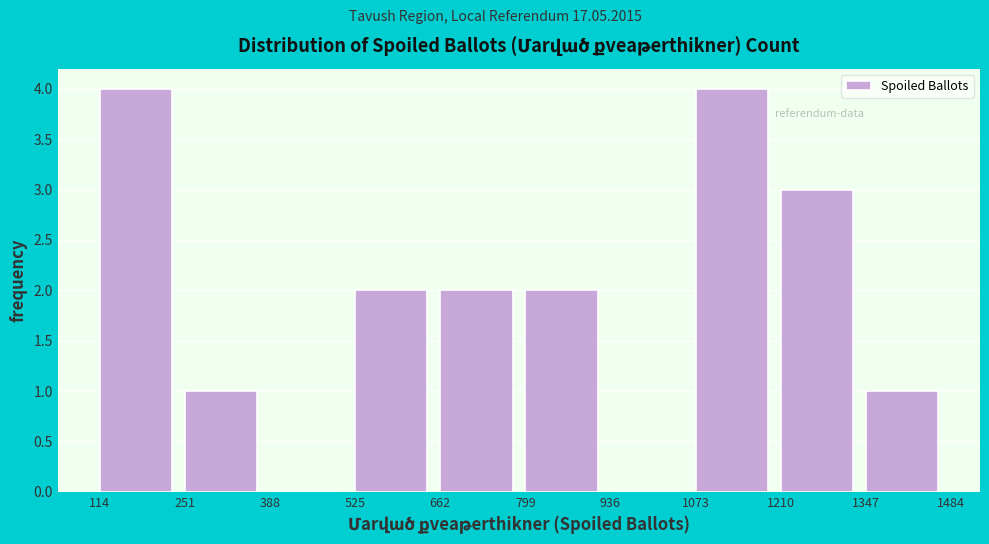

Reading left to right, transcribe this chart: for each bar, give the range it covers on the x-axis and its height. The values are not printed on the chart, so give them approximately, as read against the axis.

114 to 251: 4
251 to 388: 1
388 to 525: 0
525 to 662: 2
662 to 799: 2
799 to 936: 2
936 to 1073: 0
1073 to 1210: 4
1210 to 1347: 3
1347 to 1484: 1